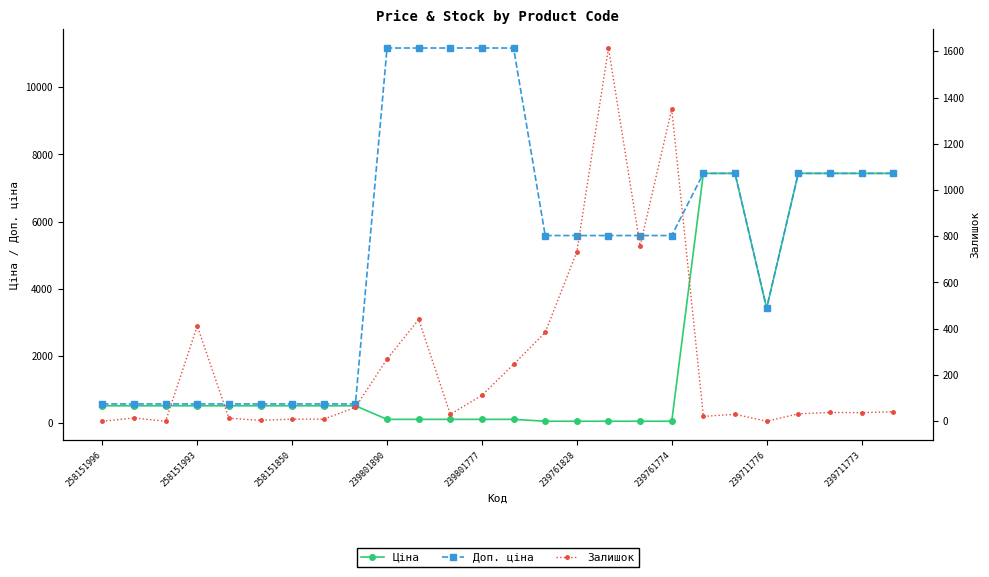

True or false: Доп. ціна and Залишок intersect in this chart.

False